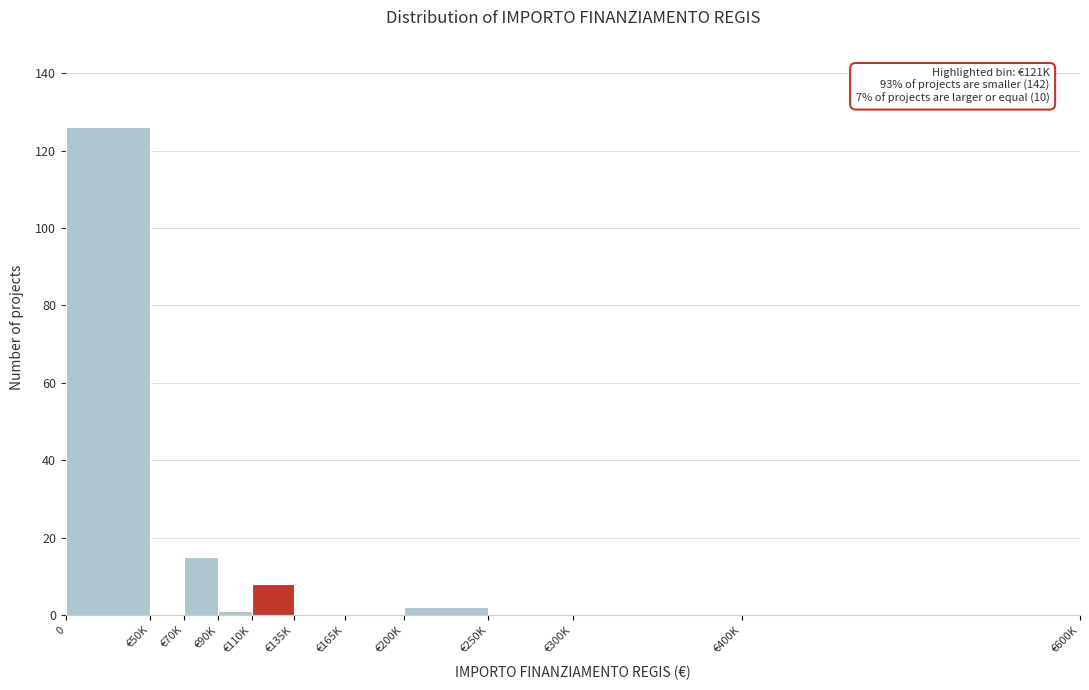

Reading left to right, list all the values displayed in this chart.

0=126	€50K=0	€70K=15	€90K=1	€110K=8	€135K=0	€165K=0	€200K=2	€250K=0	€300K=0	€400K=0